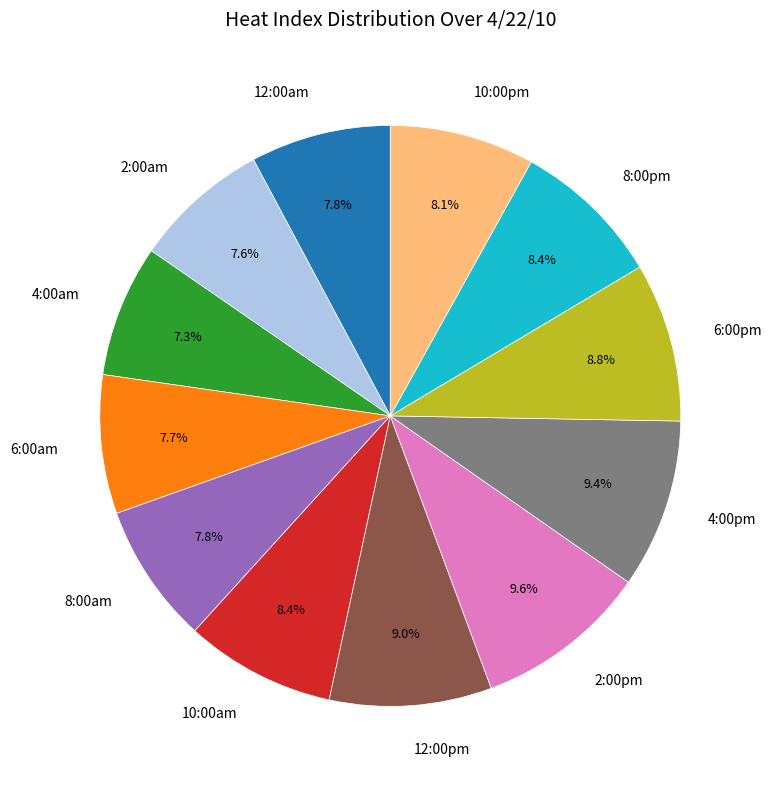

To the nearest percent, what is the combined percentage of 12:00pm and 12:00am?

17%